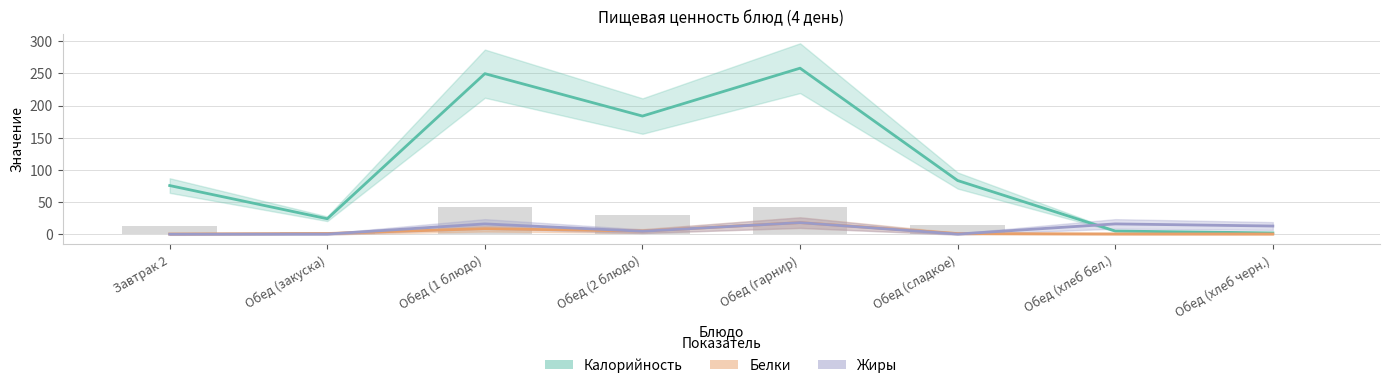

Where does the Белки series first go above 1?

Обед (закуска)